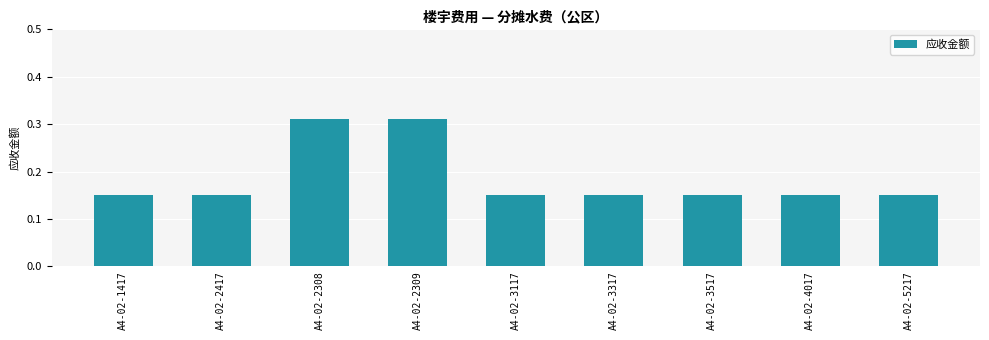

What is the minimum value shown in the chart?

0.1